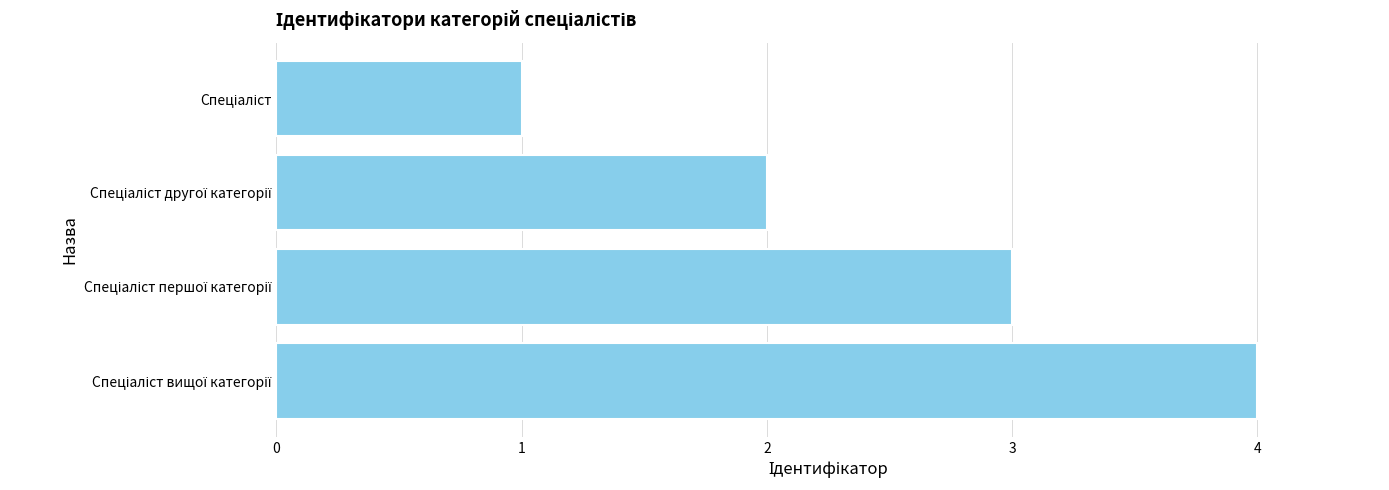

What is the maximum value shown in the chart?

4